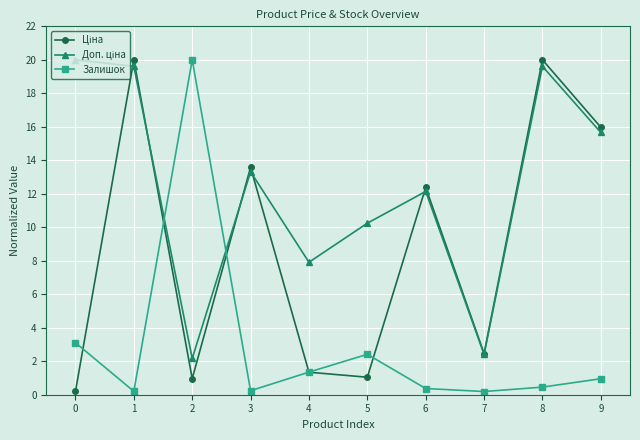

Where is the first local maximum for Залишок?

2